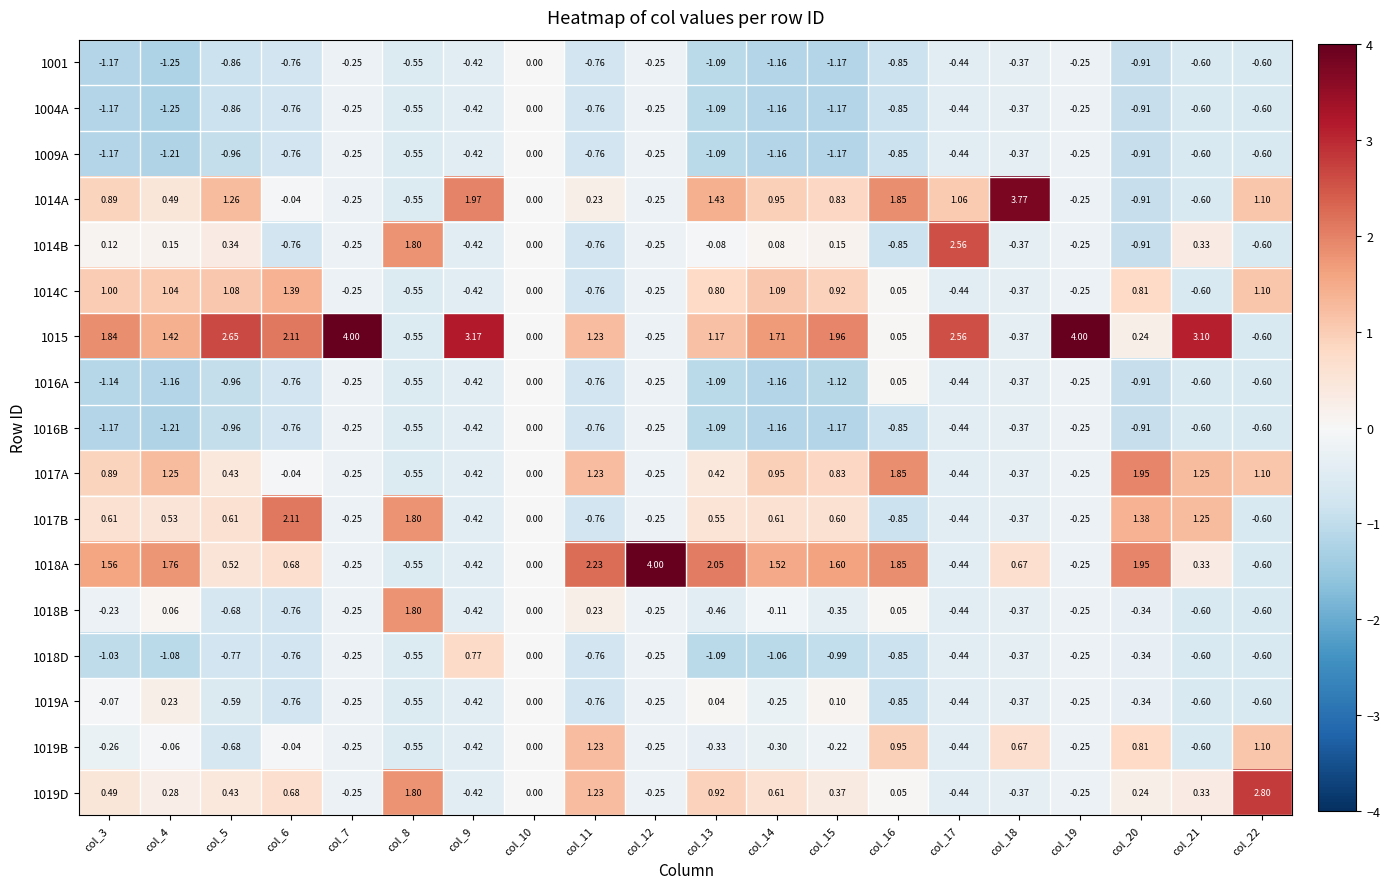

At how many categories does at least one series exceed 2?

12